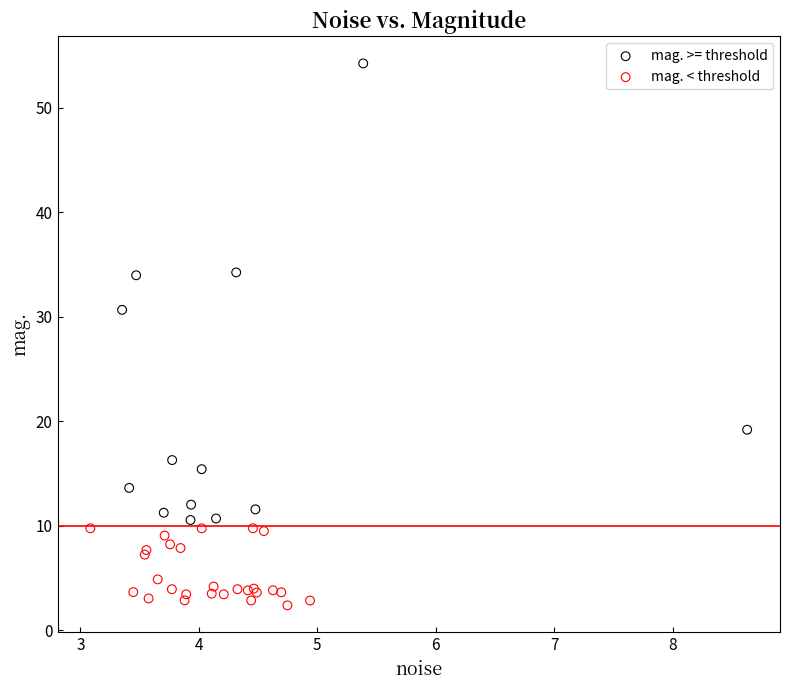

What are all the series names shown in the legend?

mag. >= threshold, mag. < threshold